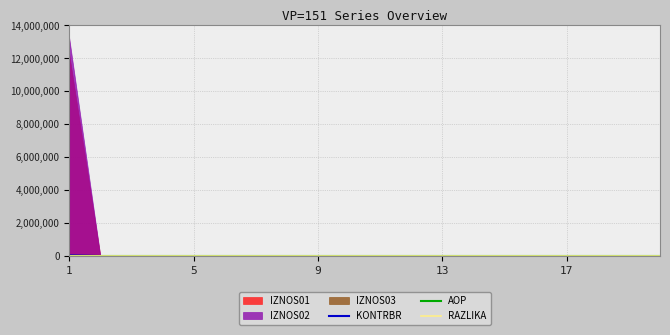

How many lines are shown in the chart?

3